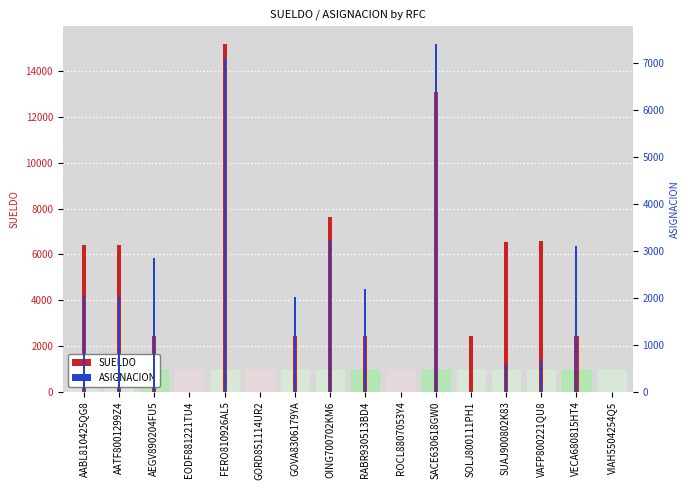

Rank the series at SACE630618GW0 from lowest to highest value.

ASIGNACION, SUELDO